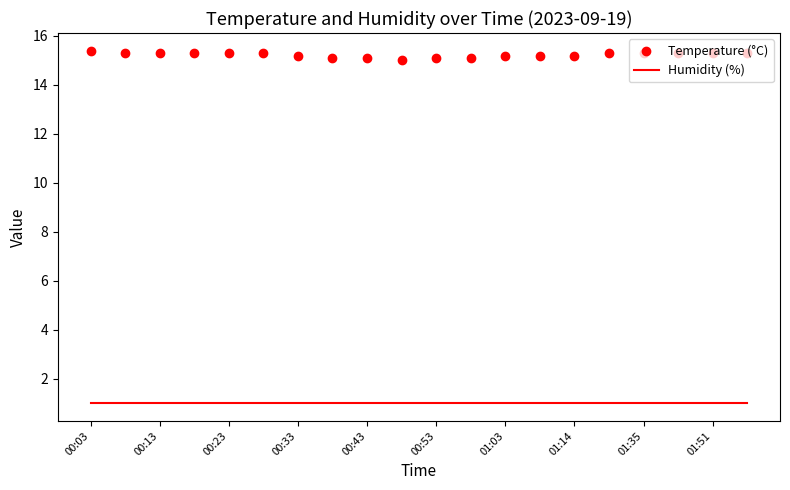

Which series contains the highest Y value?

Temperature (°C)